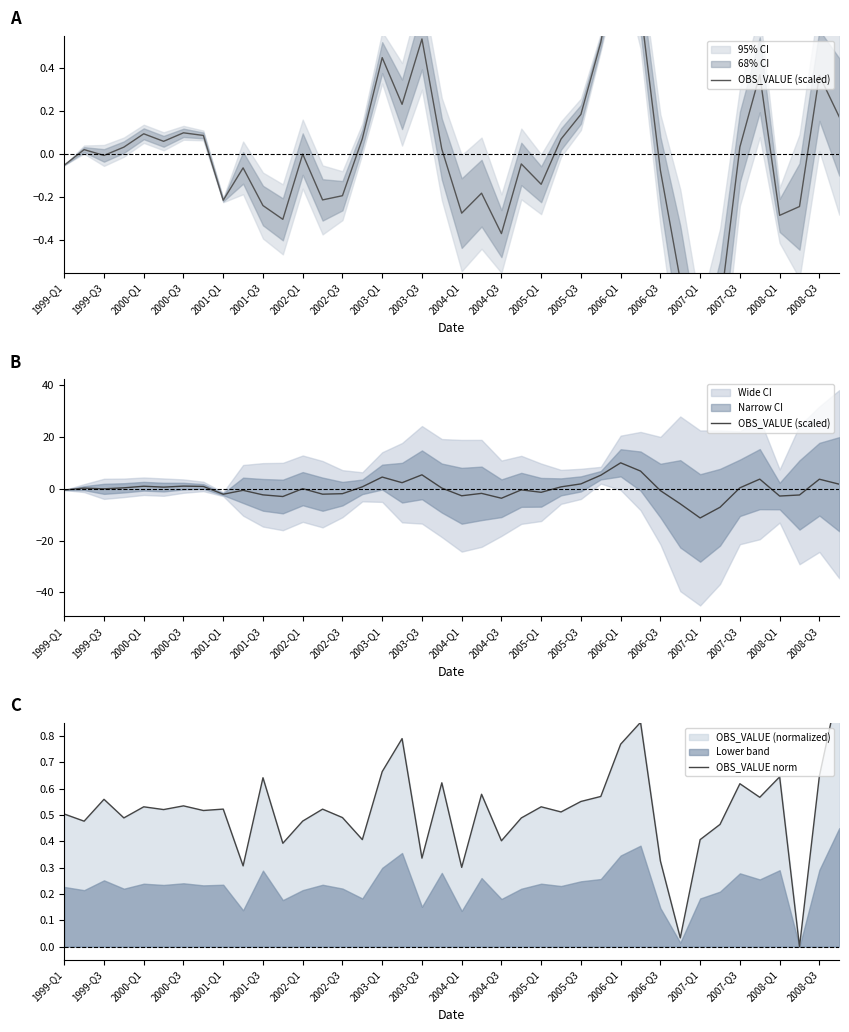

Reading left to right, extract all data points from this chart.

OBS_VALUE (scaled): -0.5	0.2	-0.1	0.3	0.9	0.6	1.0	0.9	-2.1	-0.6	-2.4	-3.0	0.0	-2.1	-1.9	0.7	4.5	2.3	5.4	0.2	-2.7	-1.8	-3.7	-0.5	-1.4	0.7	1.9	5.2	10.0	6.8	-0.8	-5.8	-11.3	-7.2	0.3	3.7	-2.8	-2.4	3.7	1.7
OBS_VALUE norm: 0.5	0.5	0.6	0.5	0.5	0.5	0.5	0.5	0.5	0.3	0.6	0.4	0.5	0.5	0.5	0.4	0.7	0.8	0.3	0.6	0.3	0.6	0.4	0.5	0.5	0.5	0.6	0.6	0.8	0.9	0.3	0.0	0.4	0.5	0.6	0.6	0.6	0.0	0.6	1.0